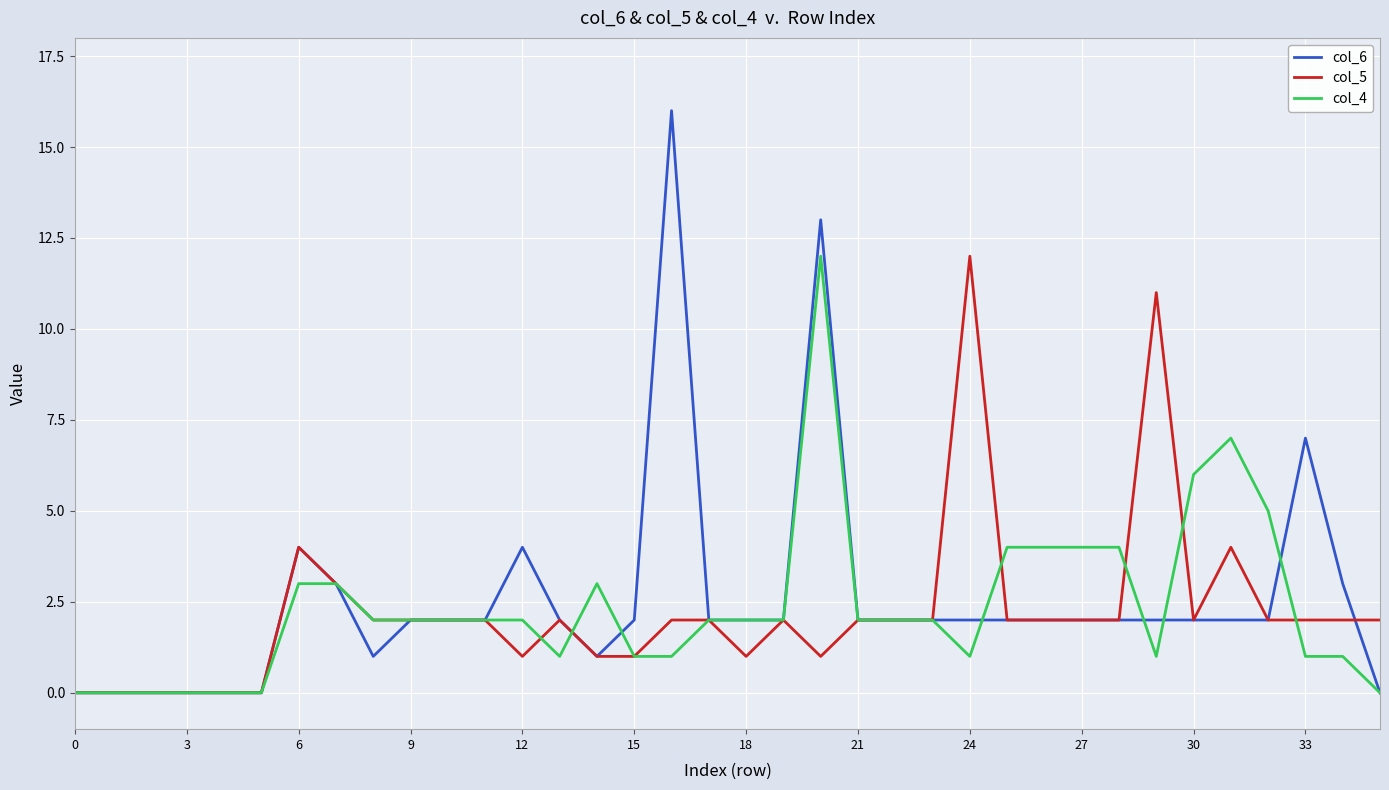

Which series has the largest range (max minus min)?

col_6